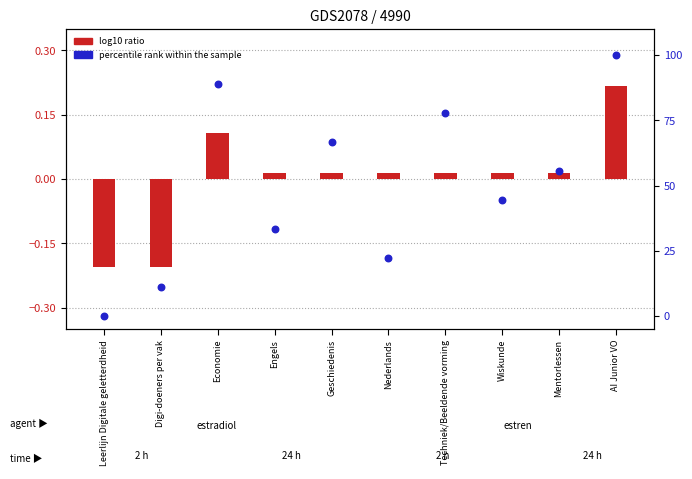

Which series reaches the maximum Y coordinate?

percentile rank within the sample